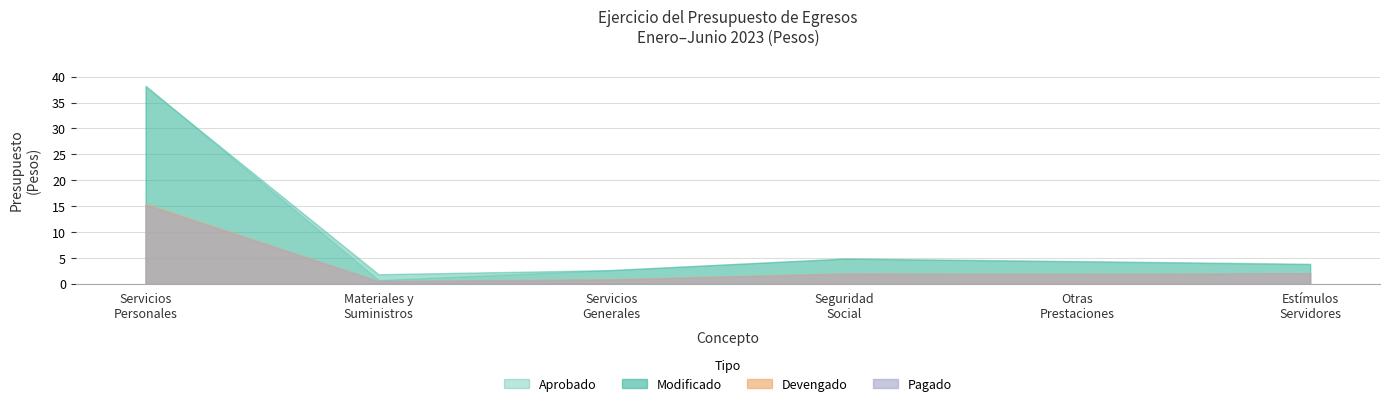

At Estímulos
Servidores, list the series in order from smallest to largest.

PAGADO, DEVENGADO, APROBADO, MODIFICADO